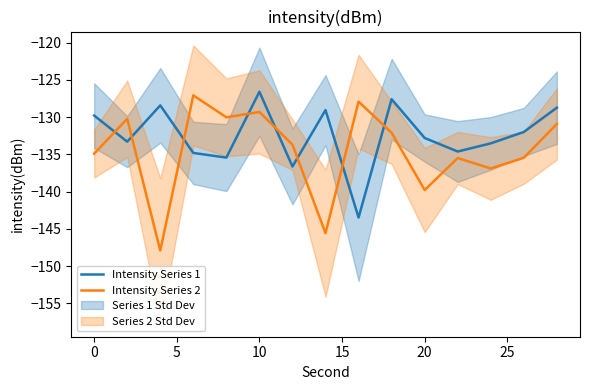

What is the average value of the Intensity Series 2 series?

-134.5